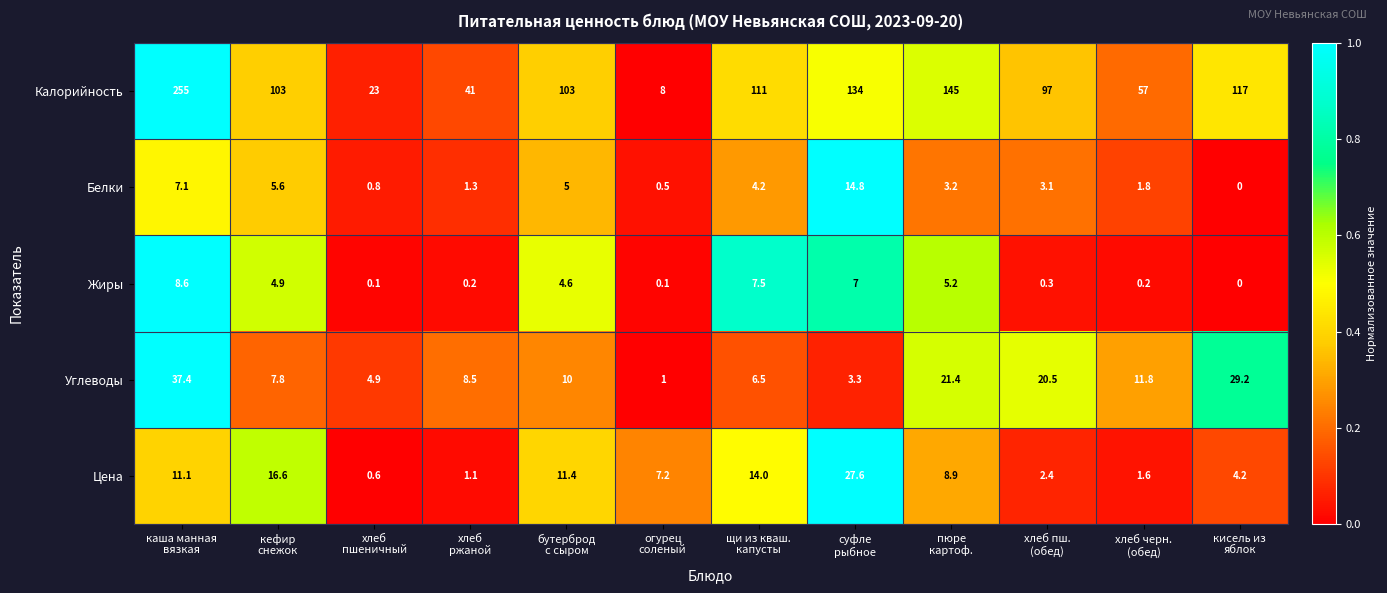

What is the highest value of the Жиры series?

8.6